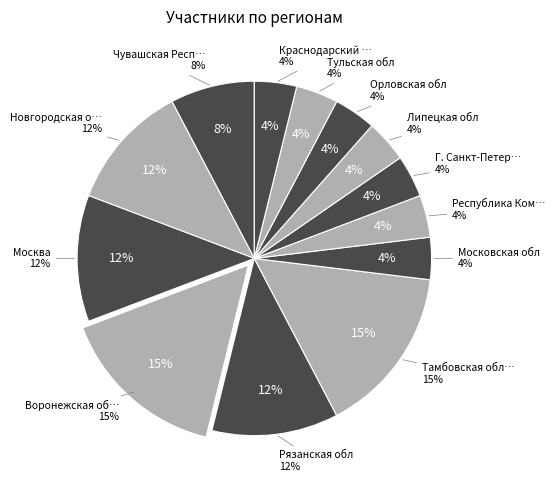

To the nearest percent, what is the average slice percentage?

8%